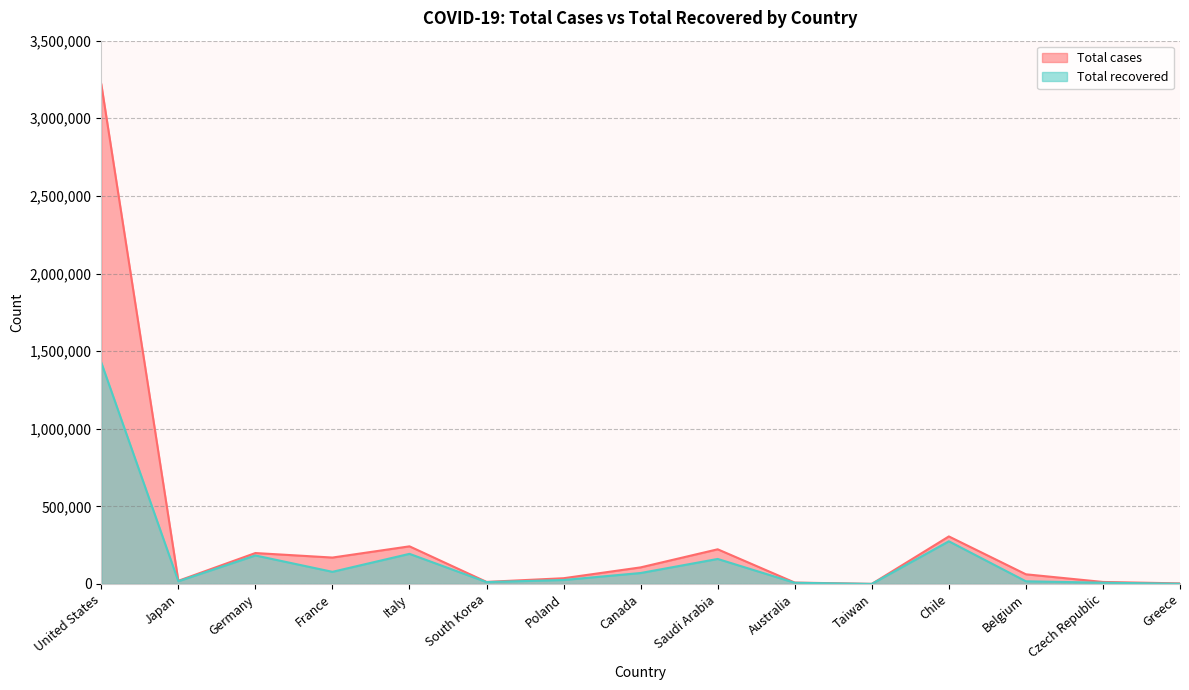

Between Czech Republic and Canada, which is larger?

Canada